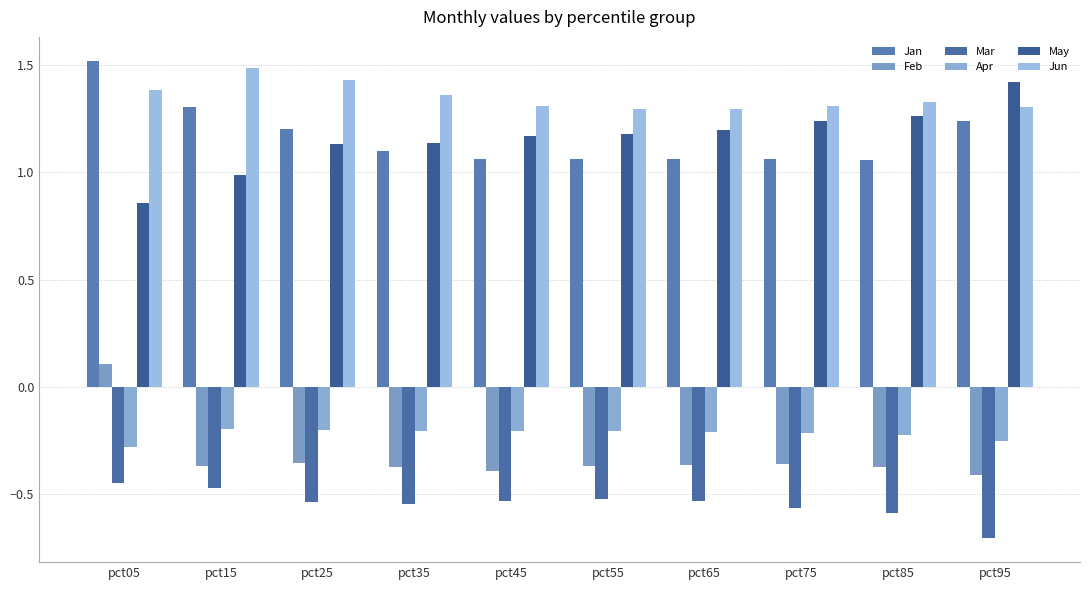

True or false: Mar has a value of -0.5 at pct65.

True